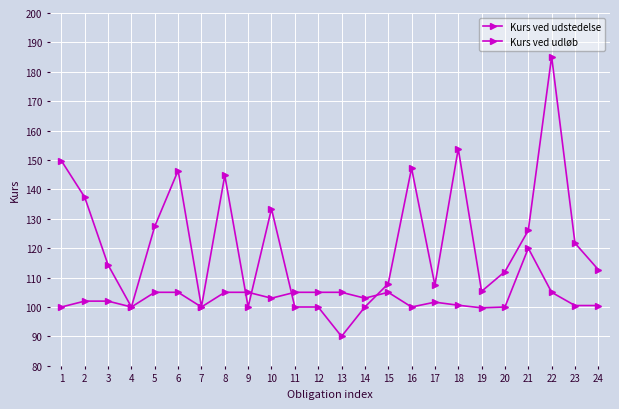

How many lines are shown in the chart?

2